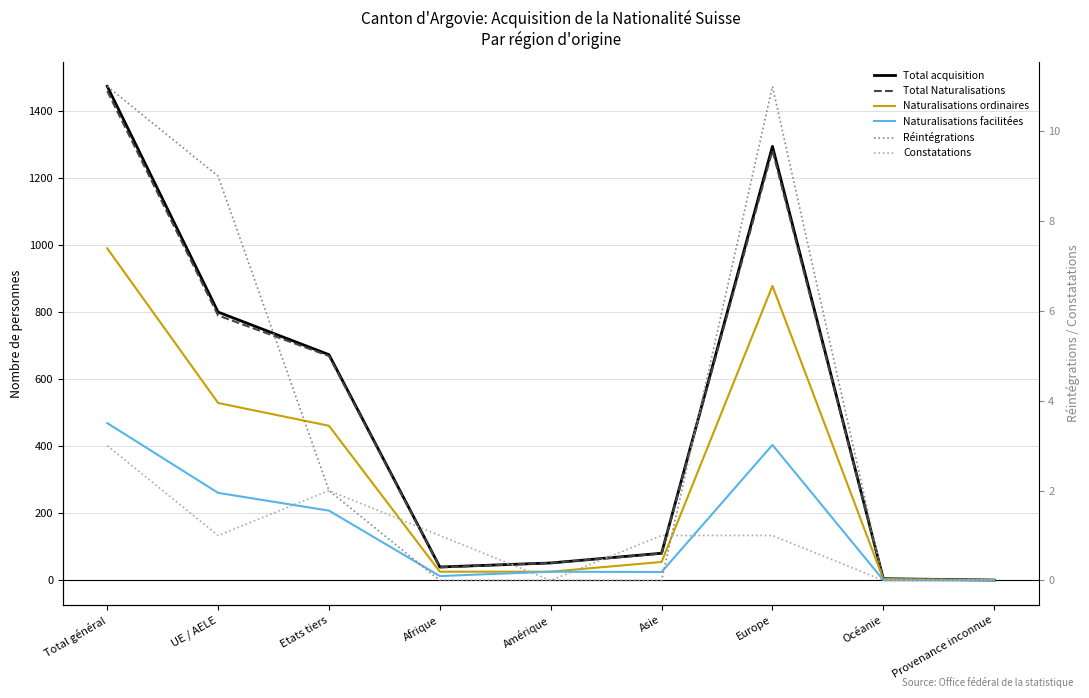

True or false: Total acquisition and Total Naturalisations intersect in this chart.

False